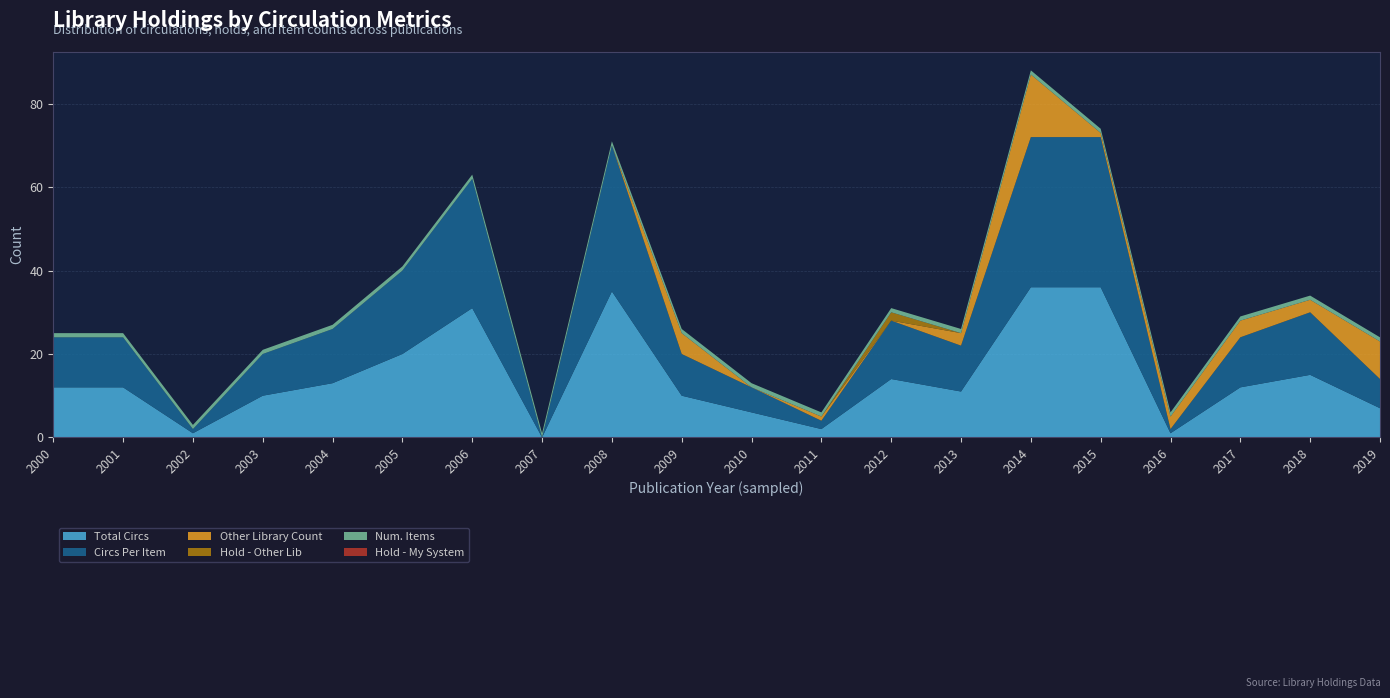

Reading right to left, transcribe all the data shown in this chart.

Total Circs: 2019=7	2018=15	2017=12	2016=1	2015=36	2014=36	2013=11	2012=14	2011=2	2010=6	2009=10	2008=35	2007=0	2006=31	2005=20	2004=13	2003=10	2002=1	2001=12	2000=12
Circs Per Item: 2019=7	2018=15	2017=12	2016=1	2015=36	2014=36	2013=11	2012=14	2011=2	2010=6	2009=10	2008=35	2007=0	2006=31	2005=20	2004=13	2003=10	2002=1	2001=12	2000=12
Other Library Count: 2019=9	2018=3	2017=4	2016=3	2015=1	2014=15	2013=3	2012=0	2011=1	2010=0	2009=5	2008=0	2007=0	2006=0	2005=0	2004=0	2003=0	2002=0	2001=0	2000=0
Hold - Other Lib: 2019=0	2018=0	2017=0	2016=0	2015=0	2014=0	2013=0	2012=2	2011=0	2010=0	2009=0	2008=0	2007=0	2006=0	2005=0	2004=0	2003=0	2002=0	2001=0	2000=0
Num. Items: 2019=1	2018=1	2017=1	2016=1	2015=1	2014=1	2013=1	2012=1	2011=1	2010=1	2009=1	2008=1	2007=1	2006=1	2005=1	2004=1	2003=1	2002=1	2001=1	2000=1
Hold - My System: 2019=0	2018=0	2017=0	2016=0	2015=0	2014=0	2013=0	2012=0	2011=0	2010=0	2009=0	2008=0	2007=0	2006=0	2005=0	2004=0	2003=0	2002=0	2001=0	2000=0